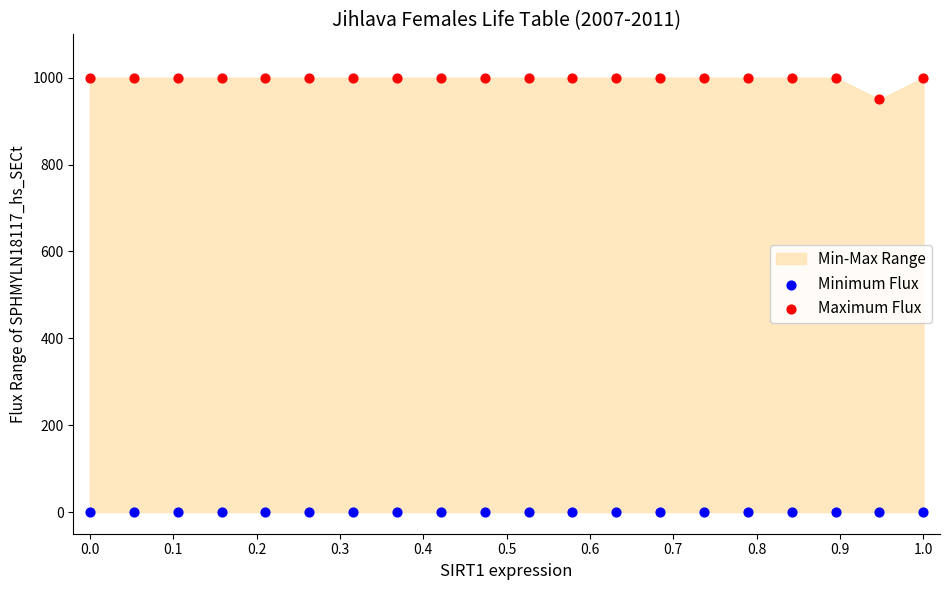

Which series reaches the maximum Y coordinate?

Maximum Flux